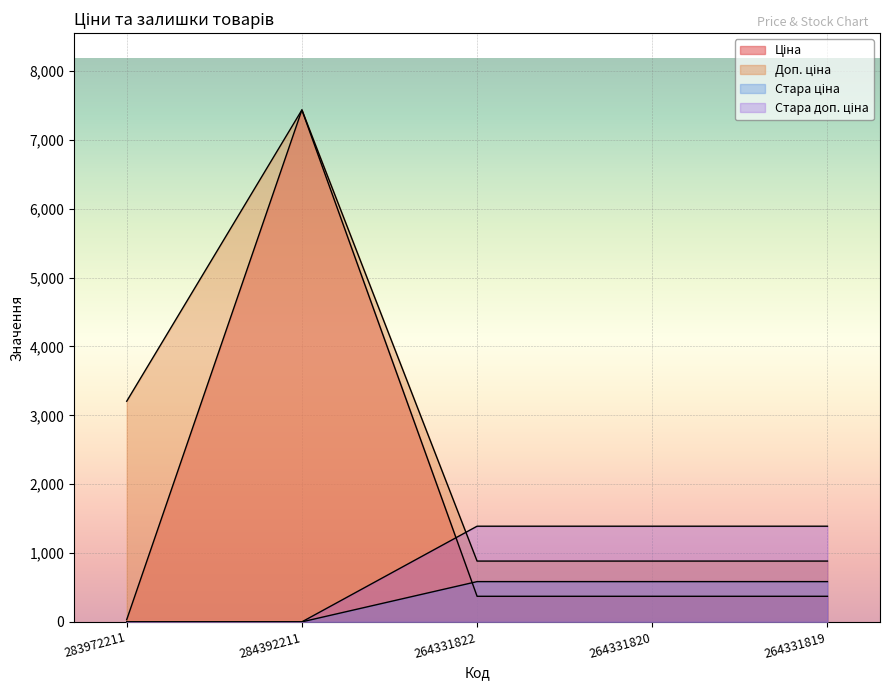

Which series has the largest total across all categories?

Доп. ціна